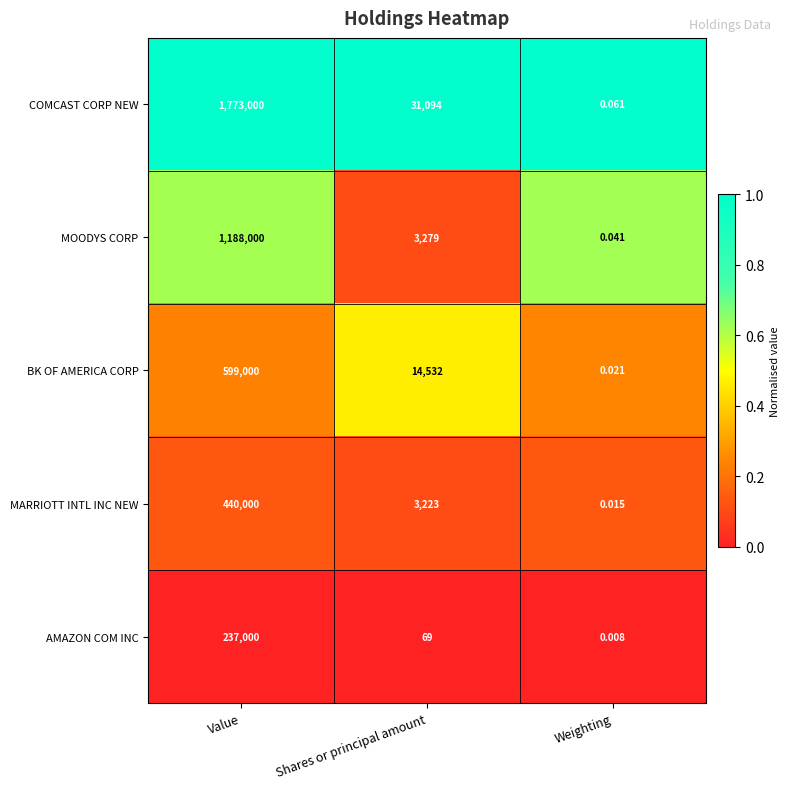

Which category has the highest value across all series?

Value